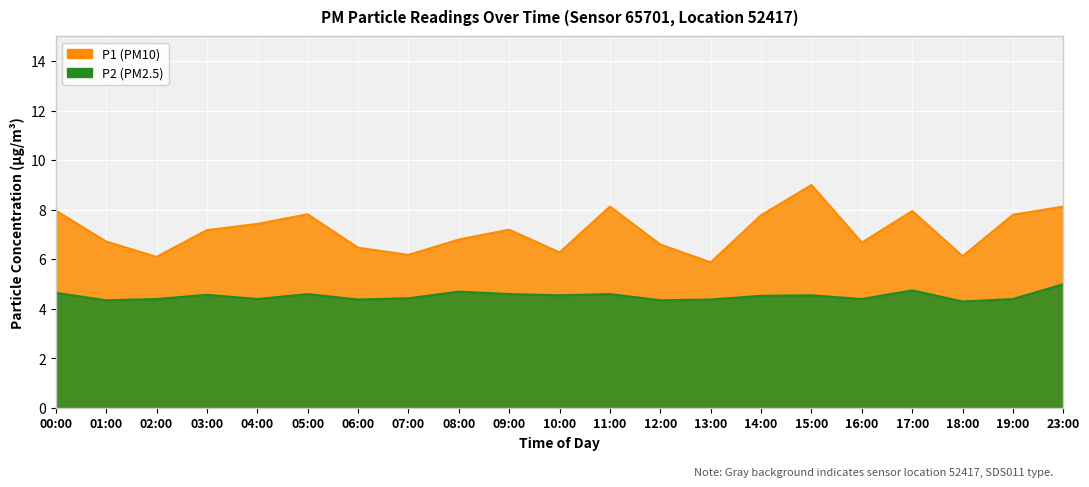

Reading left to right, extract all data points from this chart.

P1: 8.0	6.7	6.1	7.2	7.4	7.8	6.5	6.2	6.8	7.2	6.3	8.1	6.6	5.9	7.8	9.0	6.7	8.0	6.1	7.8	8.1
P2: 4.7	4.3	4.4	4.6	4.4	4.6	4.4	4.4	4.7	4.6	4.5	4.6	4.3	4.4	4.5	4.5	4.4	4.8	4.3	4.4	5.0